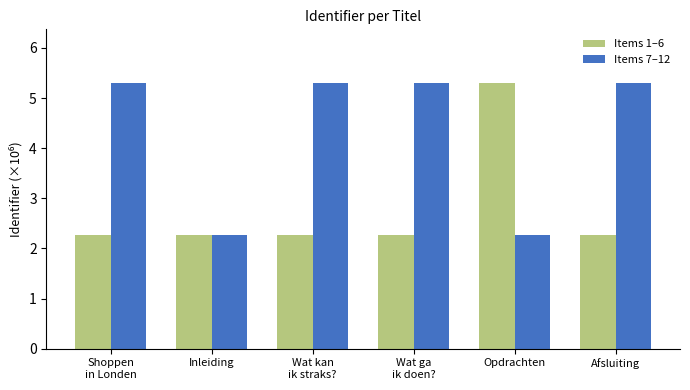

List the series in order of their overall mean, lowest first.

Items 1–6, Items 7–12